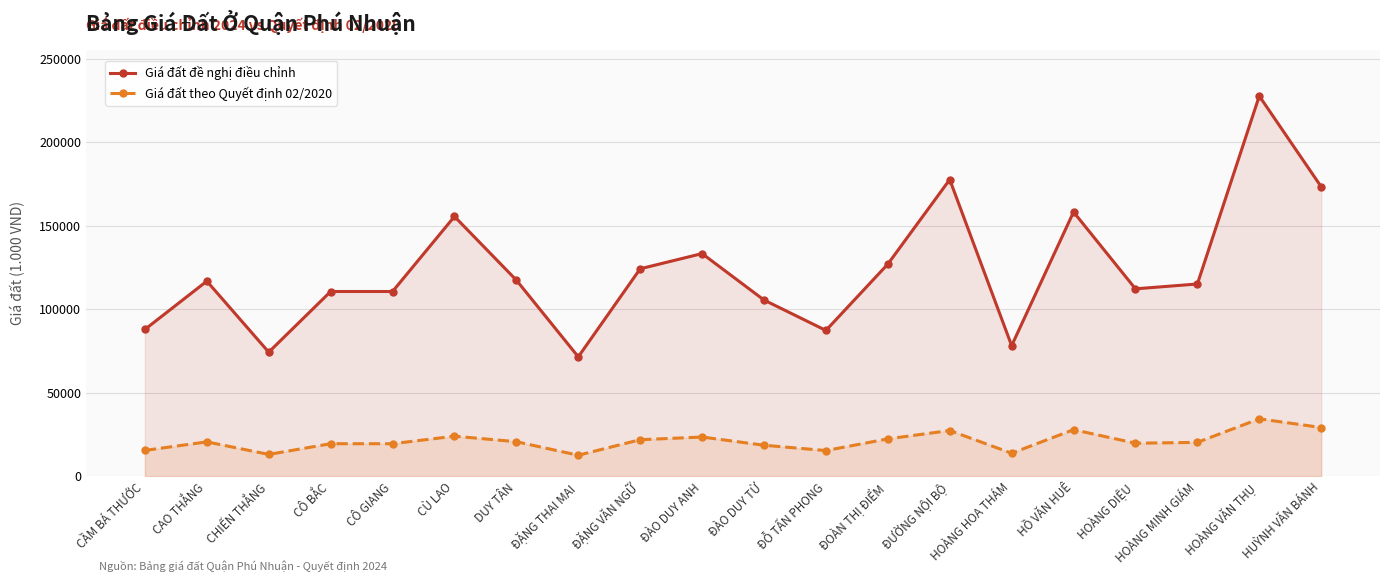

Between ĐOÀN THỊ ĐIỂM and CÔ GIANG, which is larger?

ĐOÀN THỊ ĐIỂM